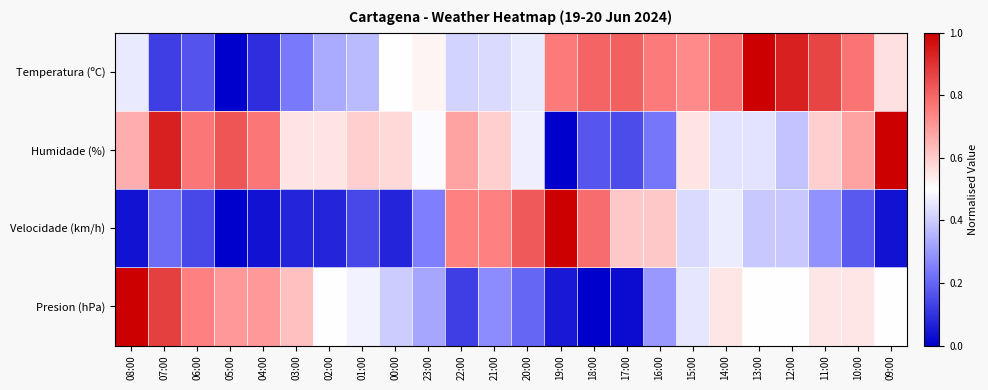

At which category does the chart reach its peak across all series?

09:00